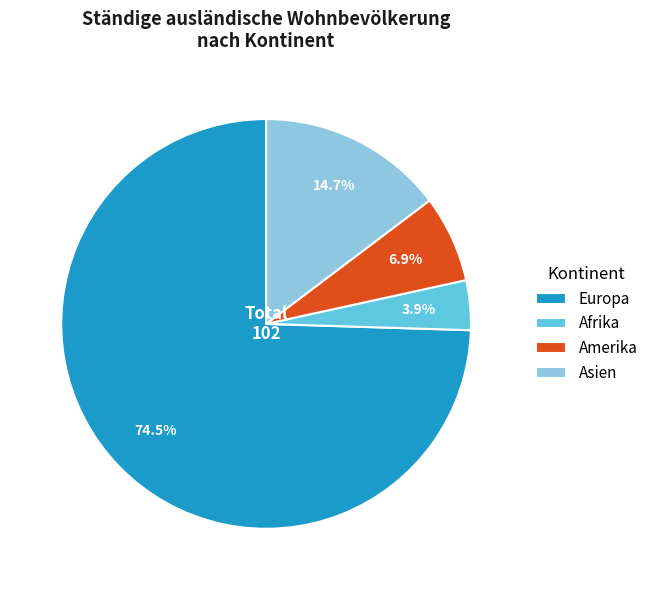

Does Afrika represent more than half of the total?

No